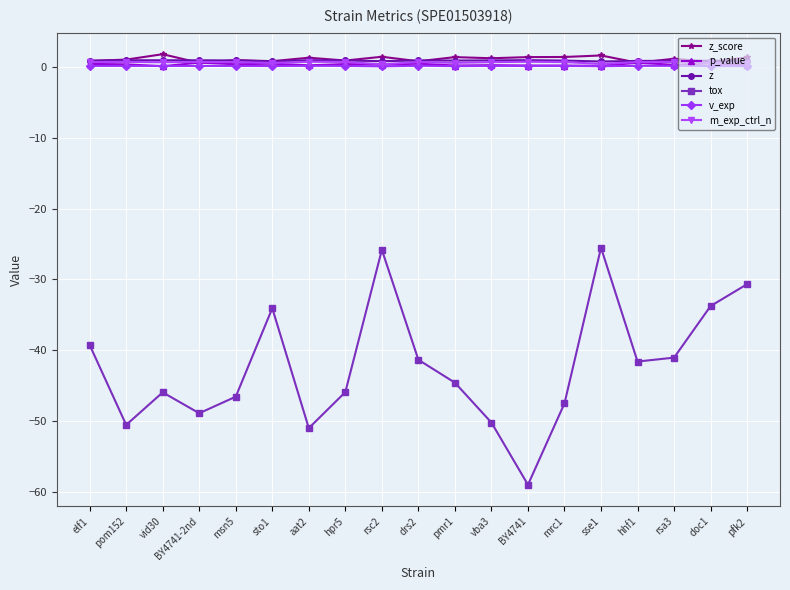

Count the number of data series in this chart.

6